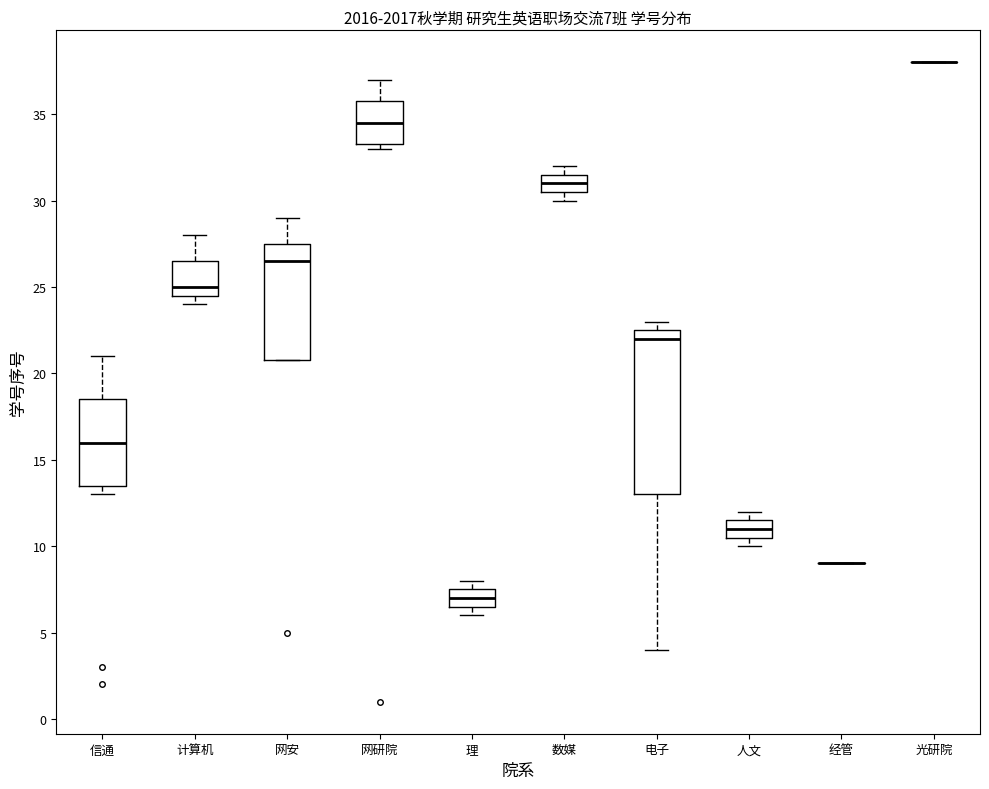

Comparing the boxes themselves (not the whiskers), which one is the tallest?

电子